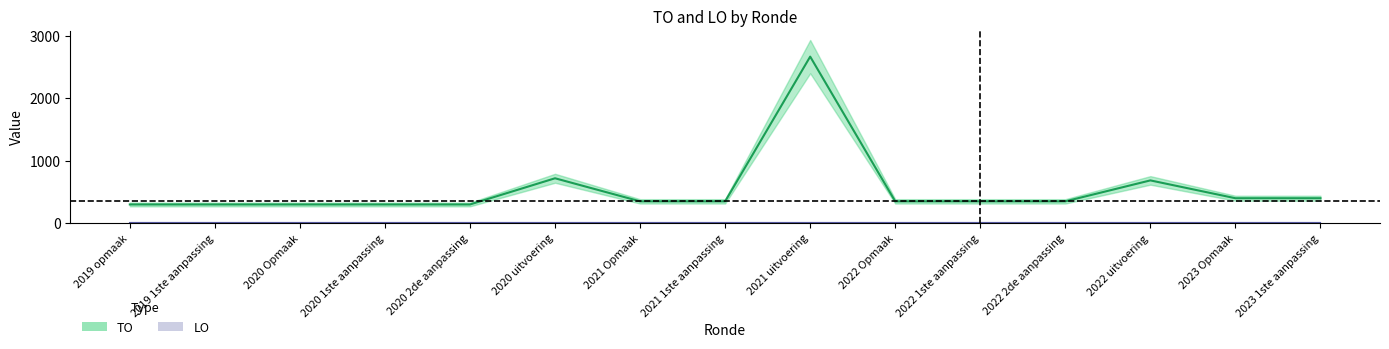

What is the greatest value displayed?

2671